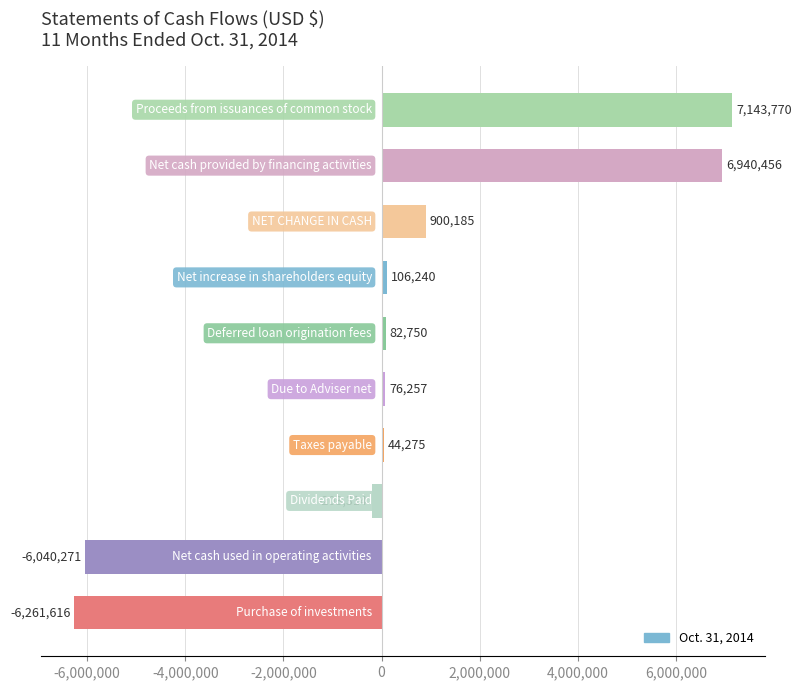

How many series are shown in this chart?

1